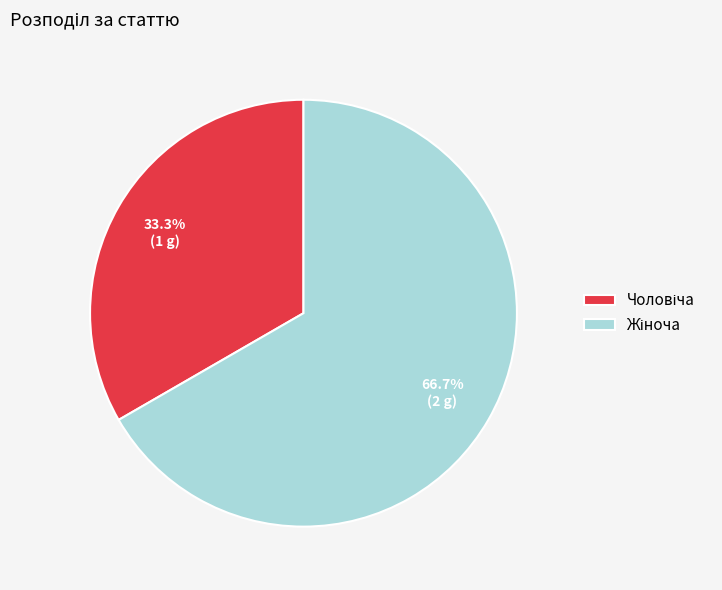

Does any single category account for the majority?

Yes